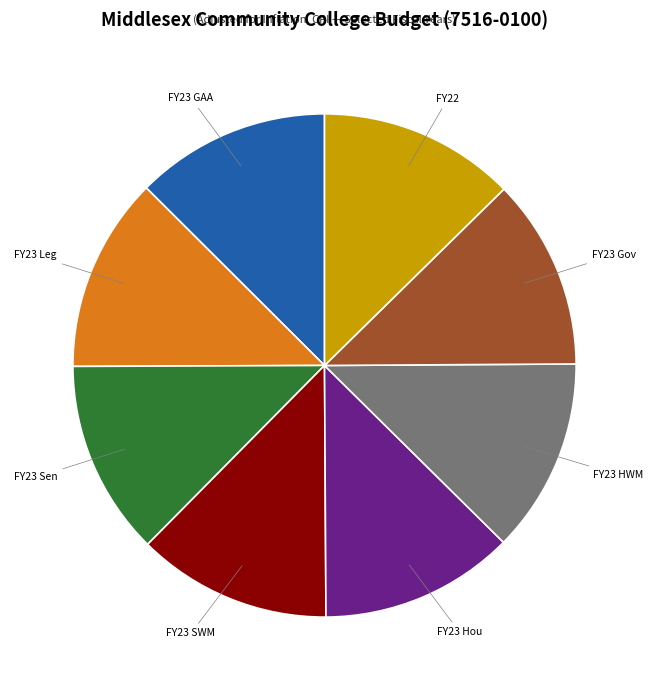

What is the ratio of the value at FY23 SWM to the value at FY23 Sen?

1.0